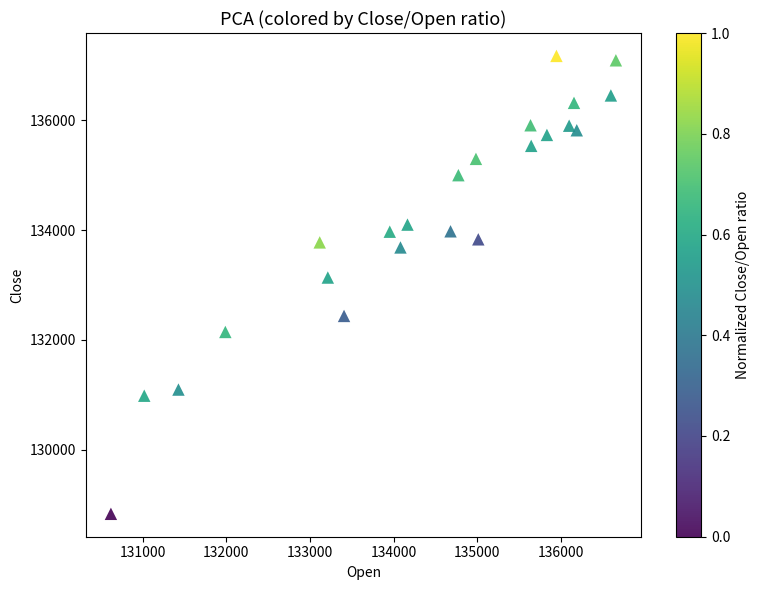

What is the range of Y values (max minus min)?

8339